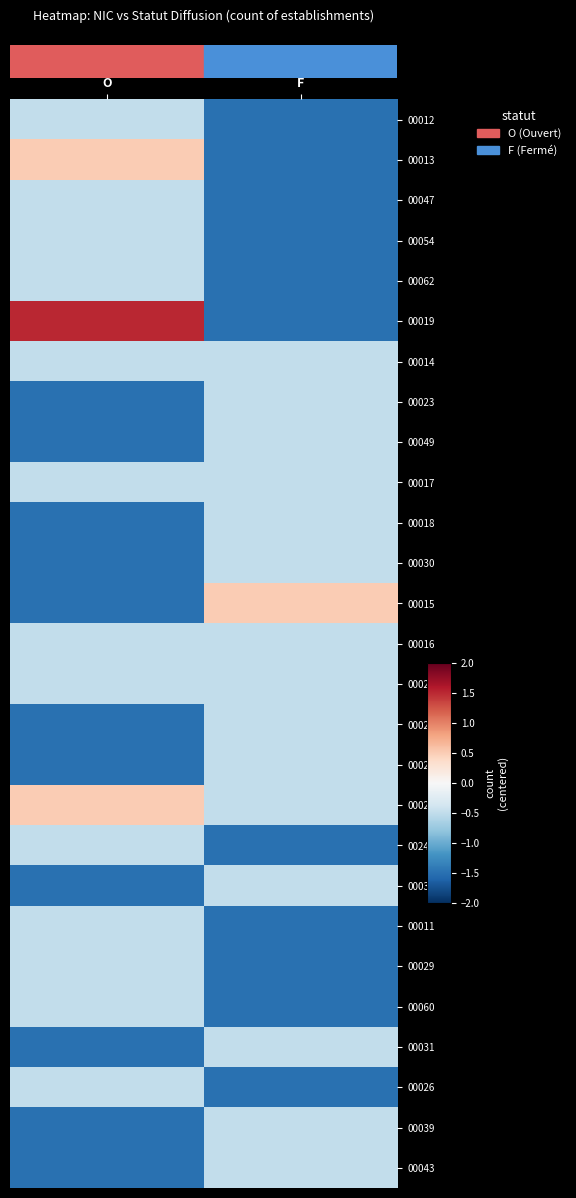

What is the total value across all series at F?

-23.5